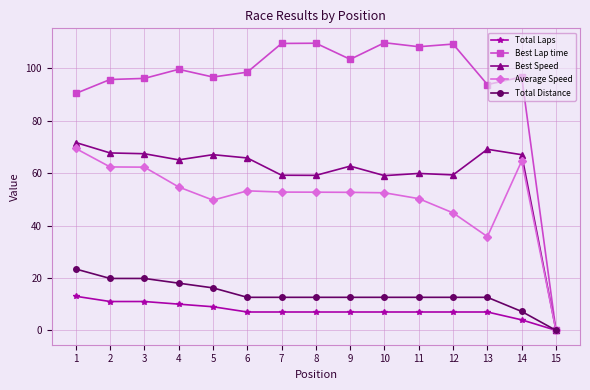

What is the value of the Best Lap time point at the 8th from the left?

109.6